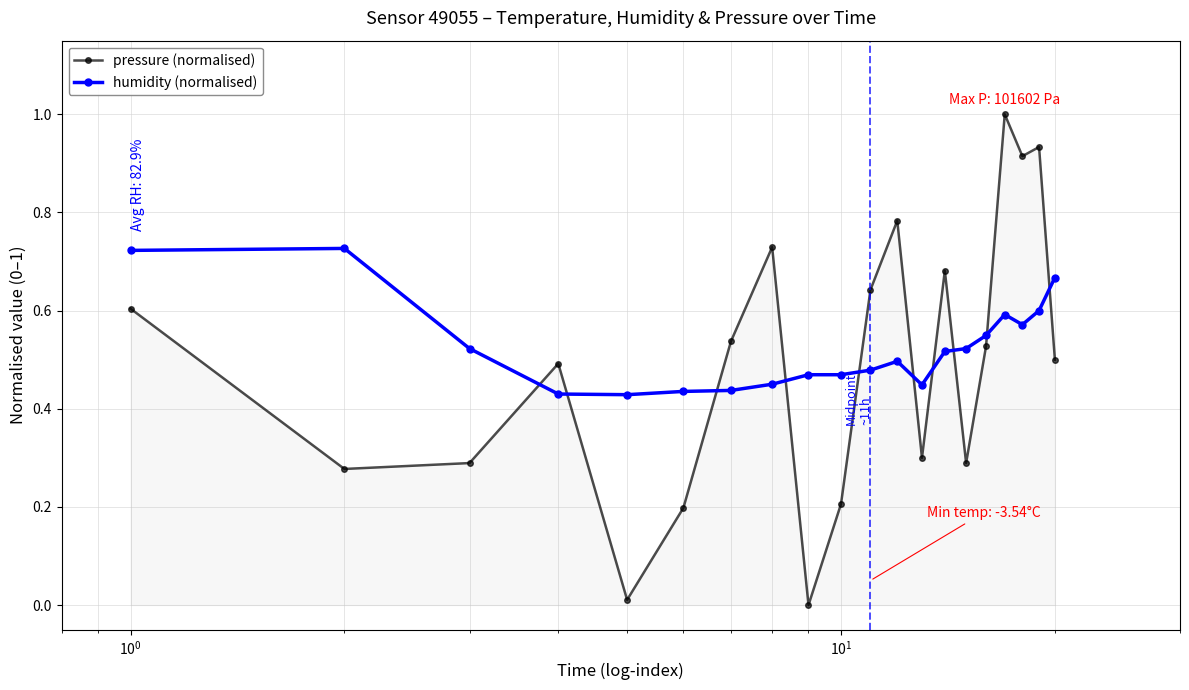

What is the sum of all pressure (normalised) values?

9.9